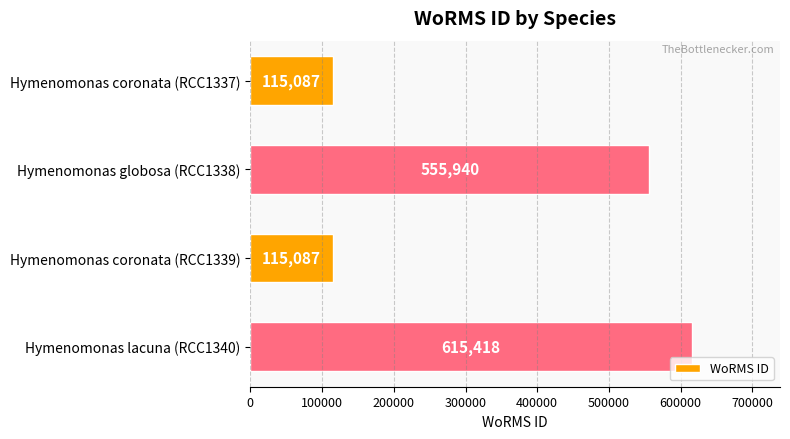

Reading top to bottom, what are all the values shown in this chart?

Hymenomonas coronata (RCC1337)=115087	Hymenomonas globosa (RCC1338)=555940	Hymenomonas coronata (RCC1339)=115087	Hymenomonas lacuna (RCC1340)=615418